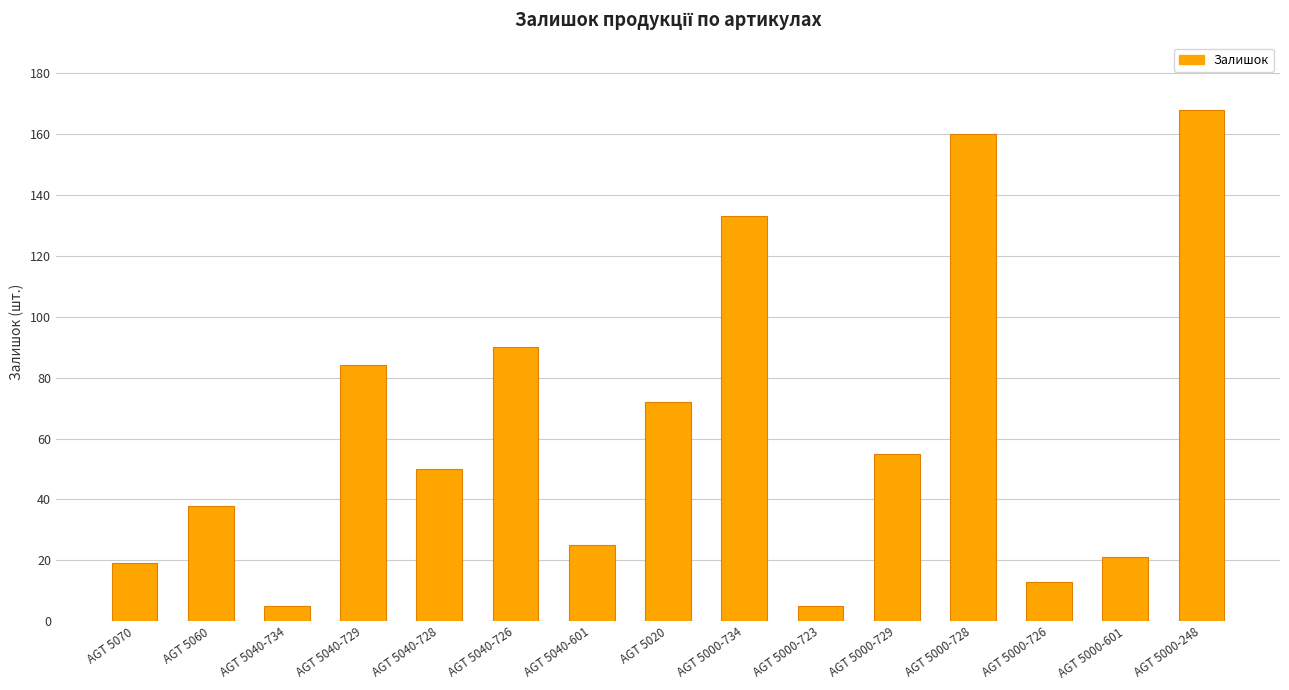

Reading right to left, list all the values displayed in this chart.

168	21	13	160	55	5	133	72	25	90	50	84	5	38	19